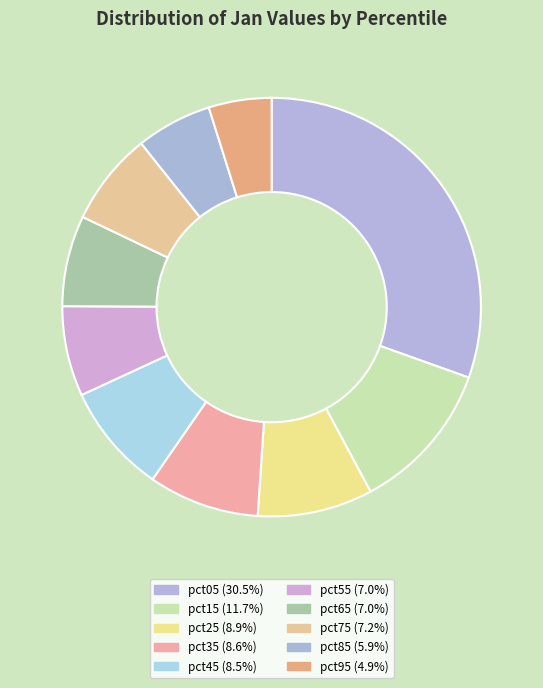

To the nearest percent, what is the difference between the pct75 and pct05 slice percentages?

23%